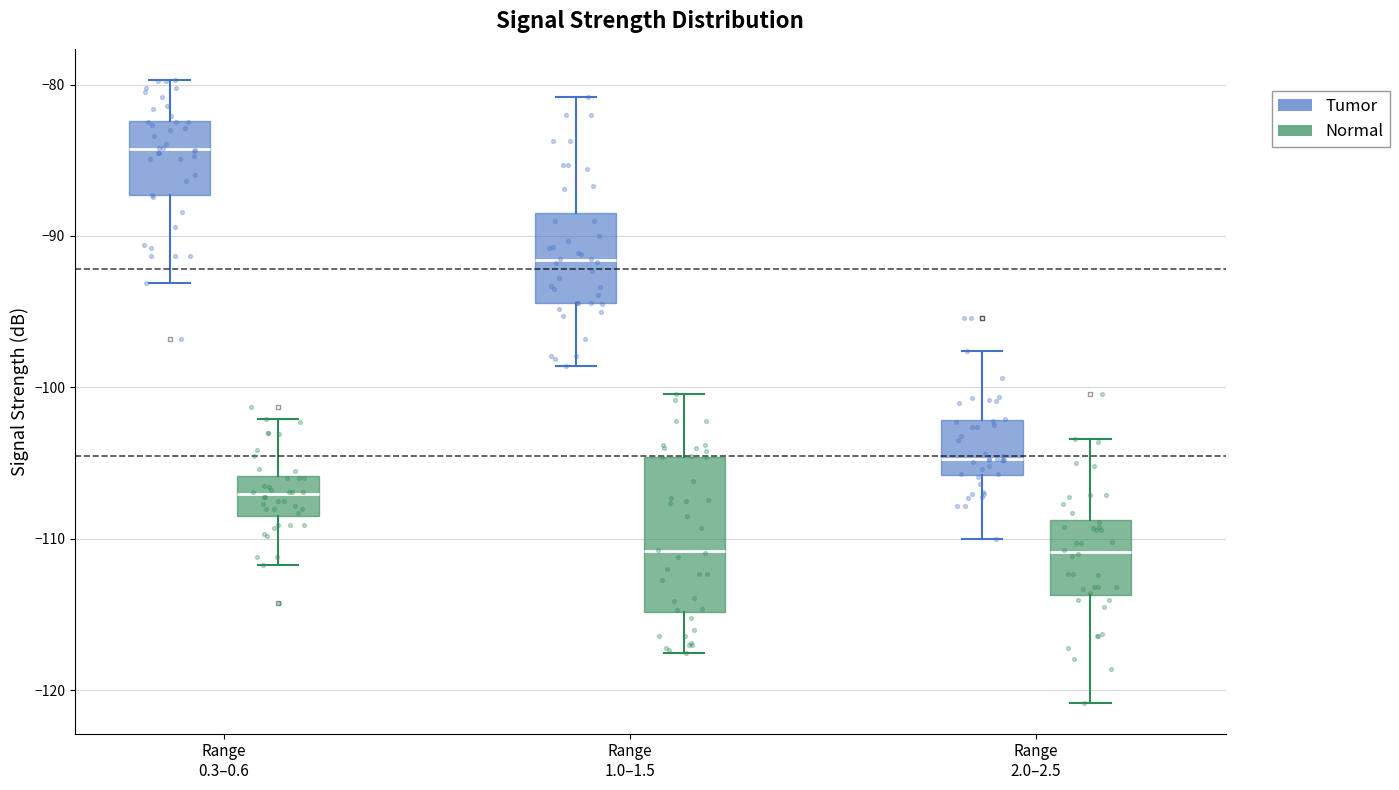

Reading left to right, read every box against the y-axis: the position of its median line, the range the box covers, and the ends of its whiskers. The values are not printed on the chart, so give them approximately, as read against the axis.

Range 0.3–0.6 (Tumor): median -84, box -87 to -82, whiskers -93 to -80
Range 0.3–0.6 (Normal): median -107, box -108 to -106, whiskers -112 to -102
Range 1.0–1.5 (Tumor): median -92, box -94 to -88, whiskers -99 to -81
Range 1.0–1.5 (Normal): median -111, box -115 to -105, whiskers -117 to -100
Range 2.0–2.5 (Tumor): median -105, box -106 to -102, whiskers -110 to -98
Range 2.0–2.5 (Normal): median -111, box -114 to -109, whiskers -121 to -103